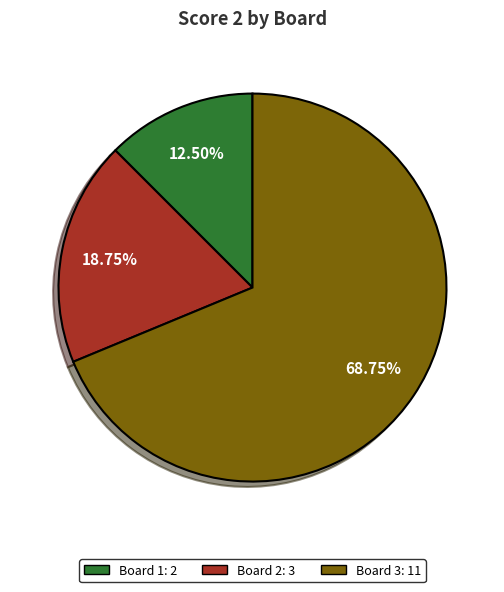

Is Board 3 the majority of the pie?

Yes